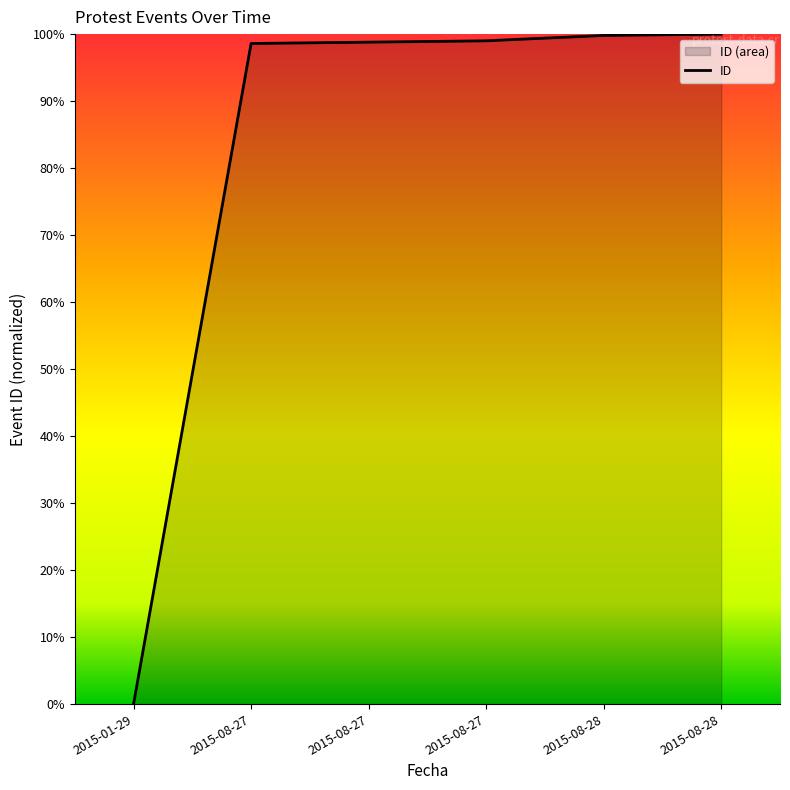

Where is the data nearest to the value 50?

2015-08-27